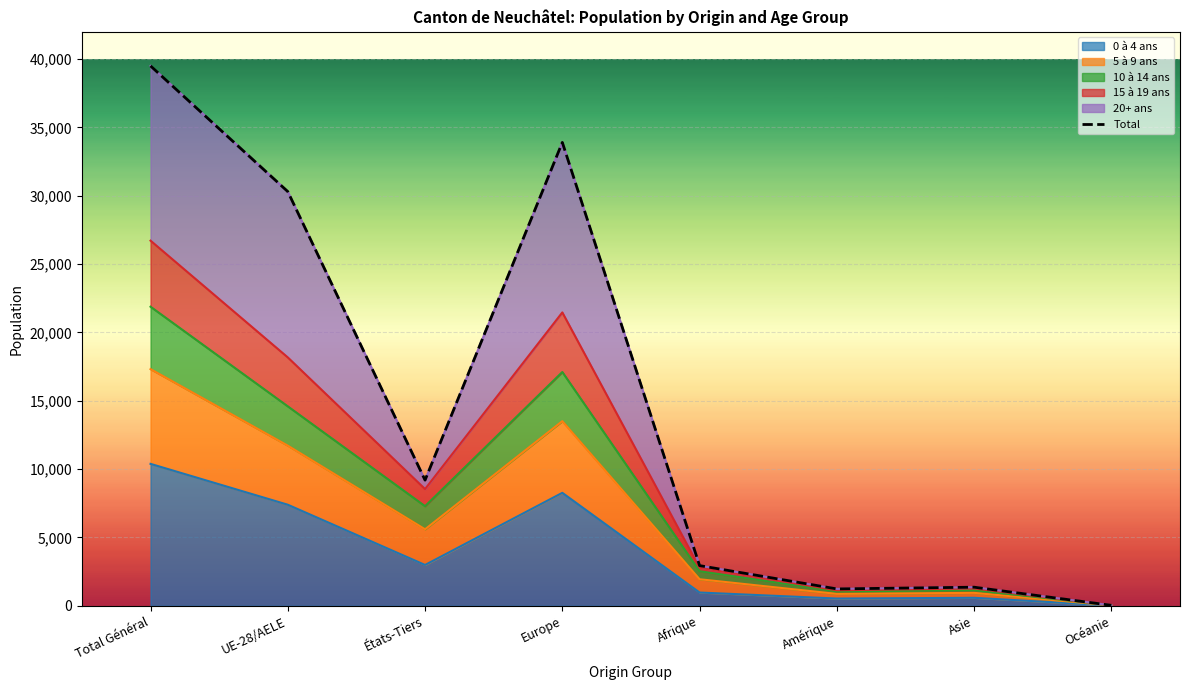

Reading left to right, list all the values displayed in this chart.

39506	30310	9196	33910	2942	1237	1363	36